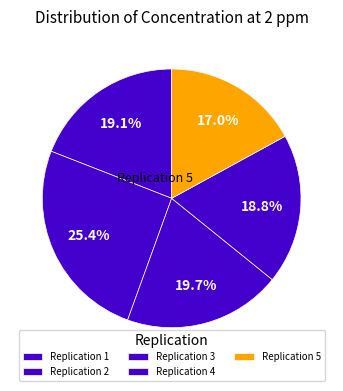

The Replication 2 slice represents 25% of the pie. True or false?

True